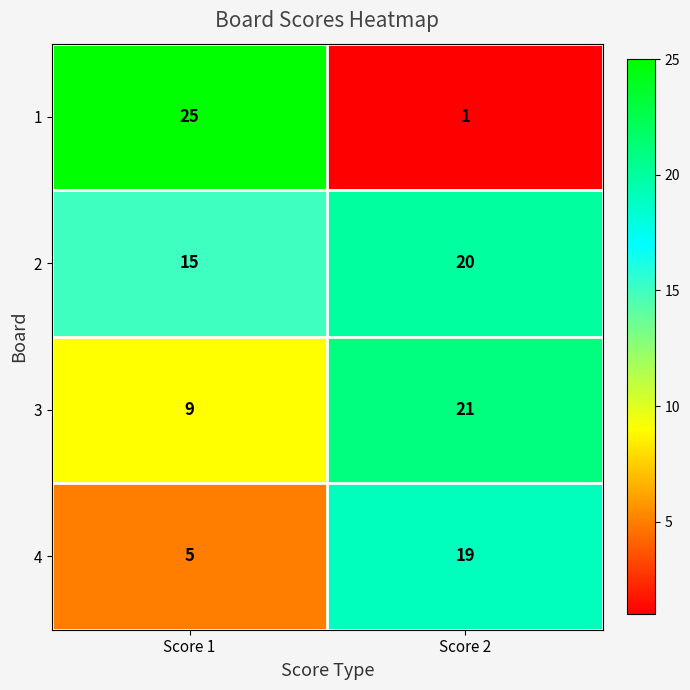

Count the number of data series in this chart.

4